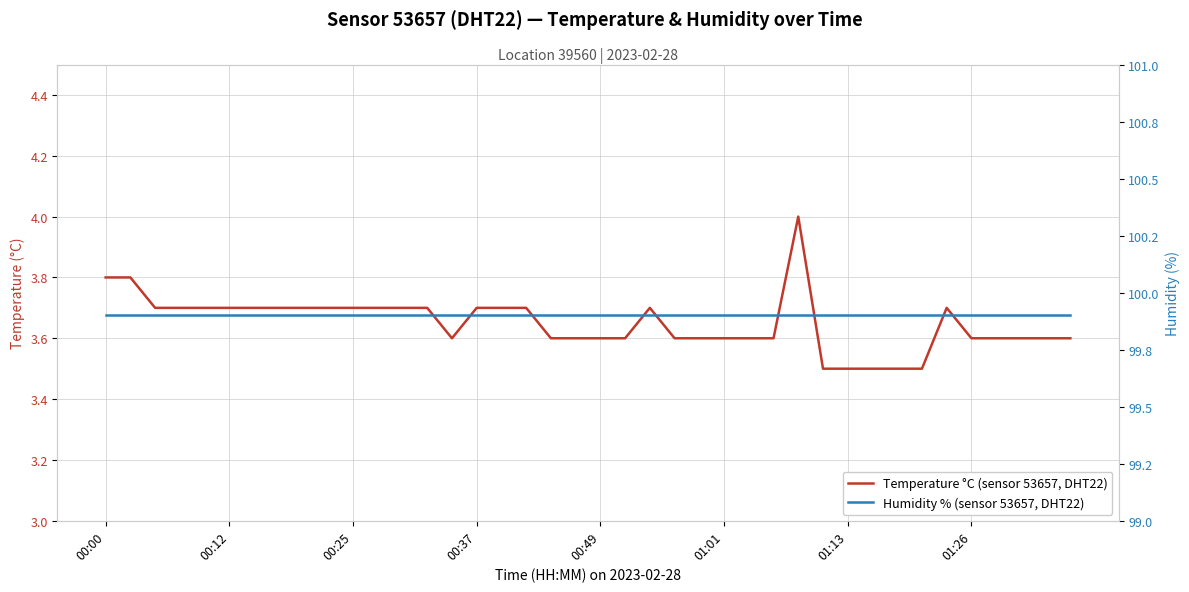

What is the spread (max minus min) of values at 00:25?

96.2